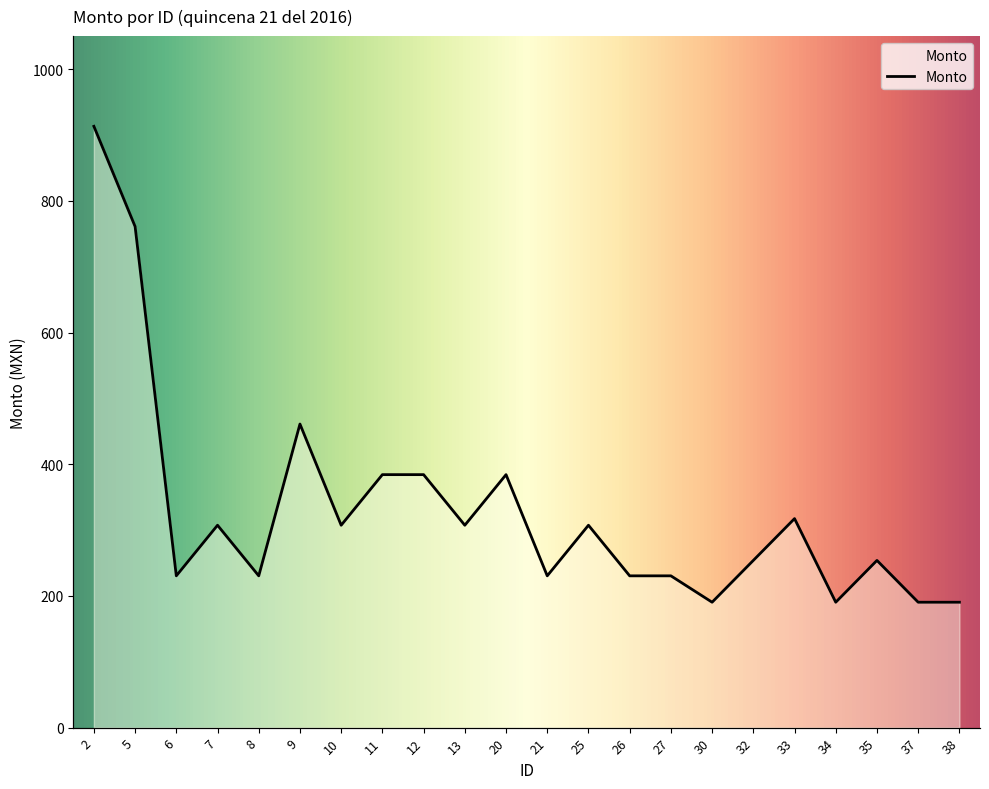

What is the value of the 5th point from the left?

230.6